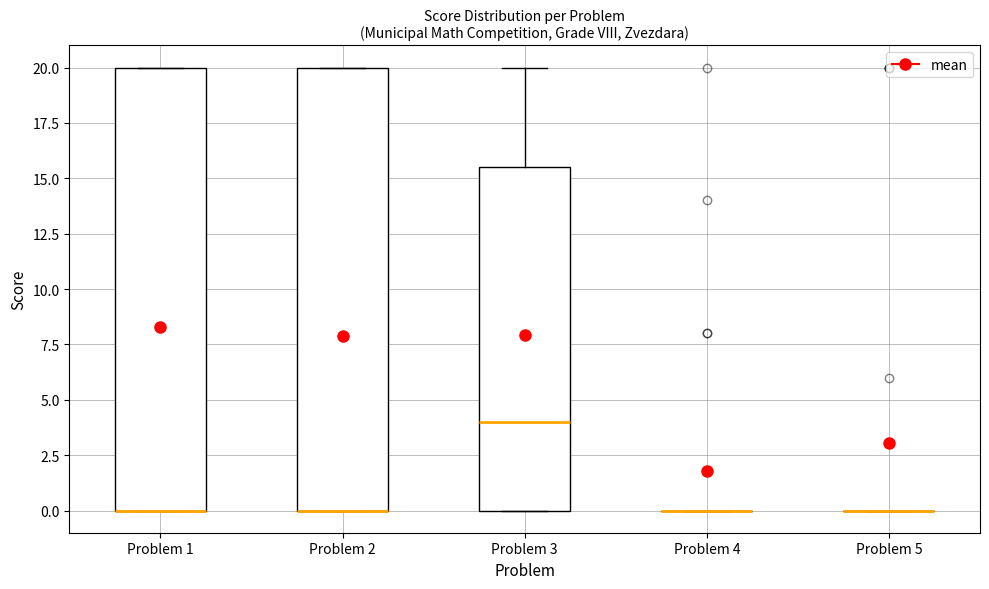

Where is the lower edge of the box for Problem 2 on the y-axis? The values are not printed on the chart, so give them approximately, as read against the axis.

0.0